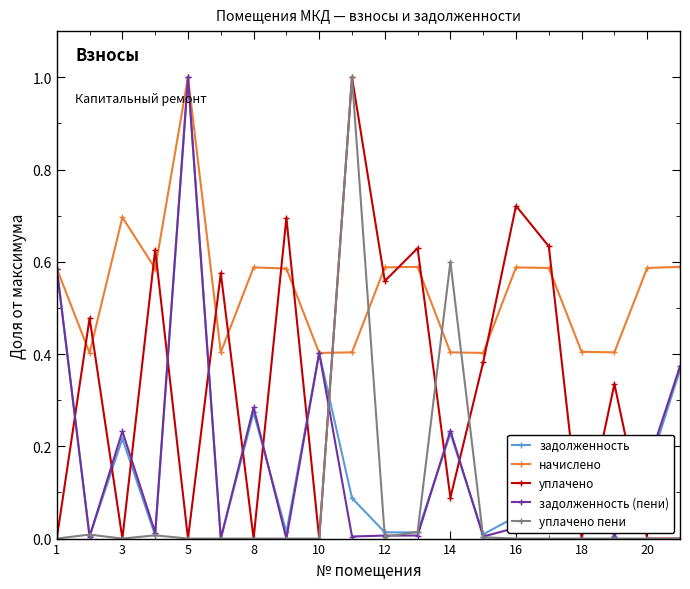

Which series ends up on top after the final intersection of уплачено and задолженность (пени)?

задолженность (пени)